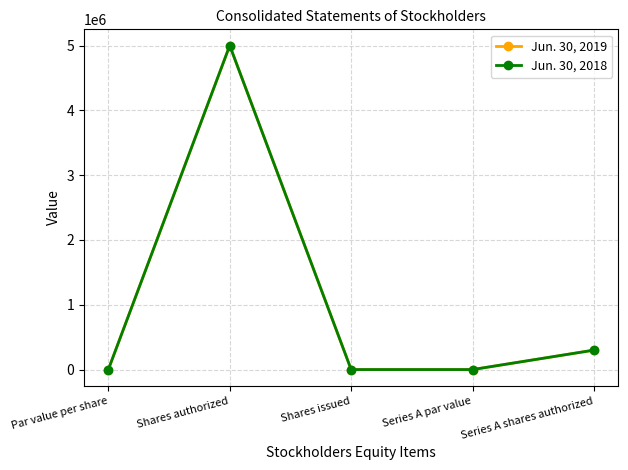

At how many categories does at least one series exceed 2261124?

1